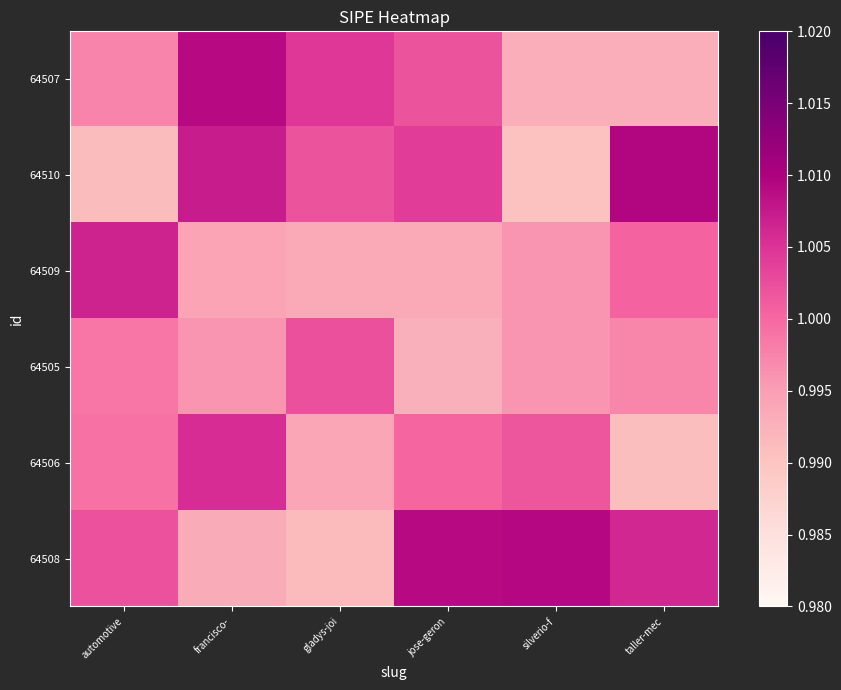

Between gladys-joi and jose-geron, which is larger?

gladys-joi